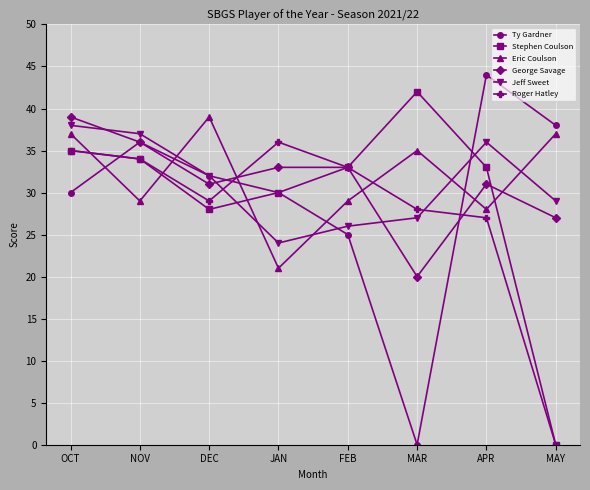

What are all the series names shown in the legend?

Ty Gardner, Stephen Coulson, Eric Coulson, George Savage, Jeff Sweet, Roger Hatley